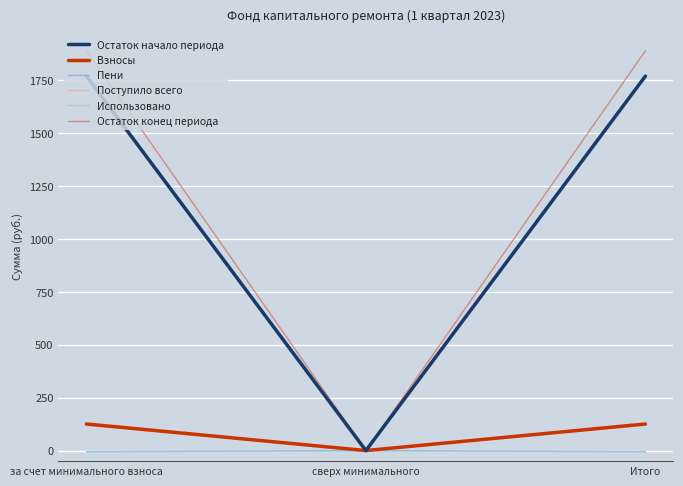

Is the value of Остаток начало периода at за счет минимального взноса greater than the value of Использовано at Итого?

Yes